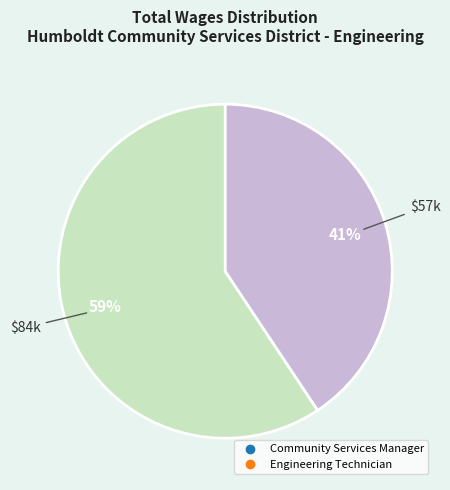

Is it true that Engineering Technician is 41% of the pie?

True